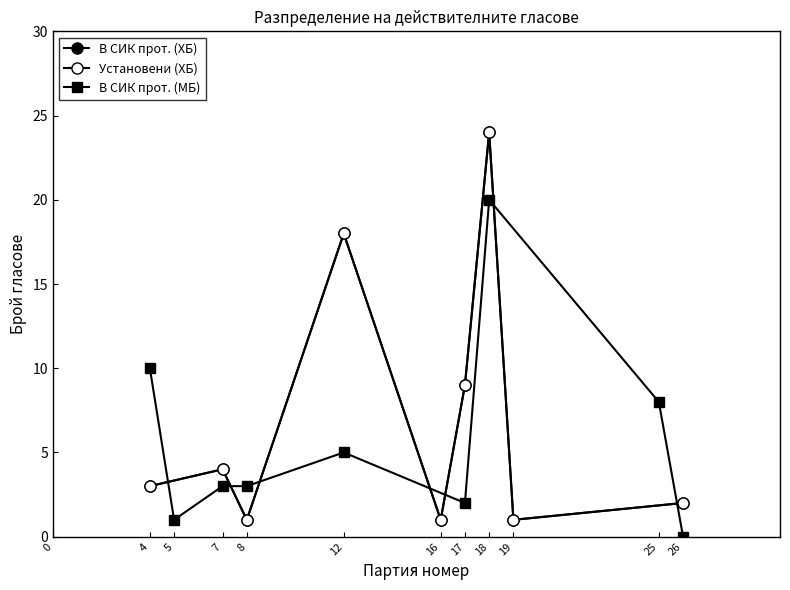

What is the value of the Установени (ХБ) point at the 4th from the left?

18